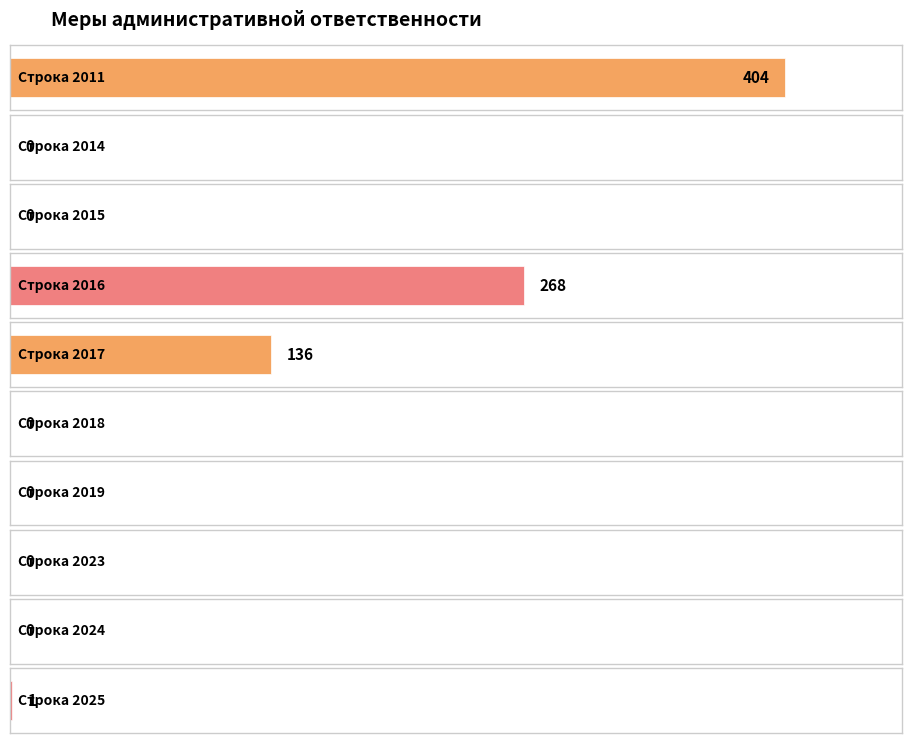

True or false: the data shows 169 at 2019.

False